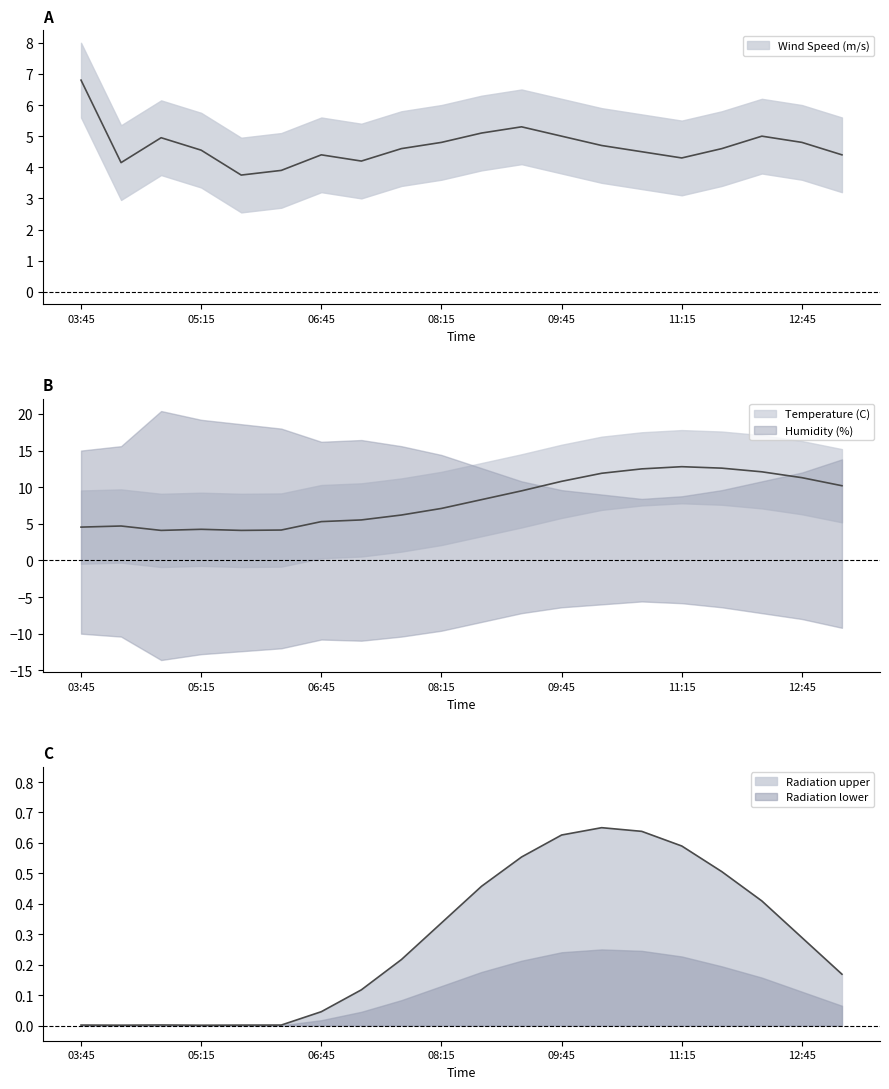

Reading left to right, what are all the values shown in this chart?

Radiation (W/m^2): 03:45=0.0	04:15=0.0	04:45=0.0	05:15=0.0	05:45=0.0	06:15=0.0	06:45=0.0	07:15=0.1	07:45=0.2	08:15=0.3	08:45=0.5	09:15=0.6	09:45=0.6	10:15=0.7	10:45=0.6	11:15=0.6	11:45=0.5	12:15=0.4	12:45=0.3	13:15=0.2
Temperature (C): 03:45=4.5	04:15=4.7	04:45=4.1	05:15=4.2	05:45=4.1	06:15=4.2	06:45=5.3	07:15=5.5	07:45=6.2	08:15=7.1	08:45=8.3	09:15=9.5	09:45=10.8	10:15=11.9	10:45=12.5	11:15=12.8	11:45=12.6	12:15=12.1	12:45=11.3	13:15=10.2
Wind Speed (m/s): 03:45=6.8	04:15=4.2	04:45=5.0	05:15=4.5	05:45=3.8	06:15=3.9	06:45=4.4	07:15=4.2	07:45=4.6	08:15=4.8	08:45=5.1	09:15=5.3	09:45=5.0	10:15=4.7	10:45=4.5	11:15=4.3	11:45=4.6	12:15=5.0	12:45=4.8	13:15=4.4